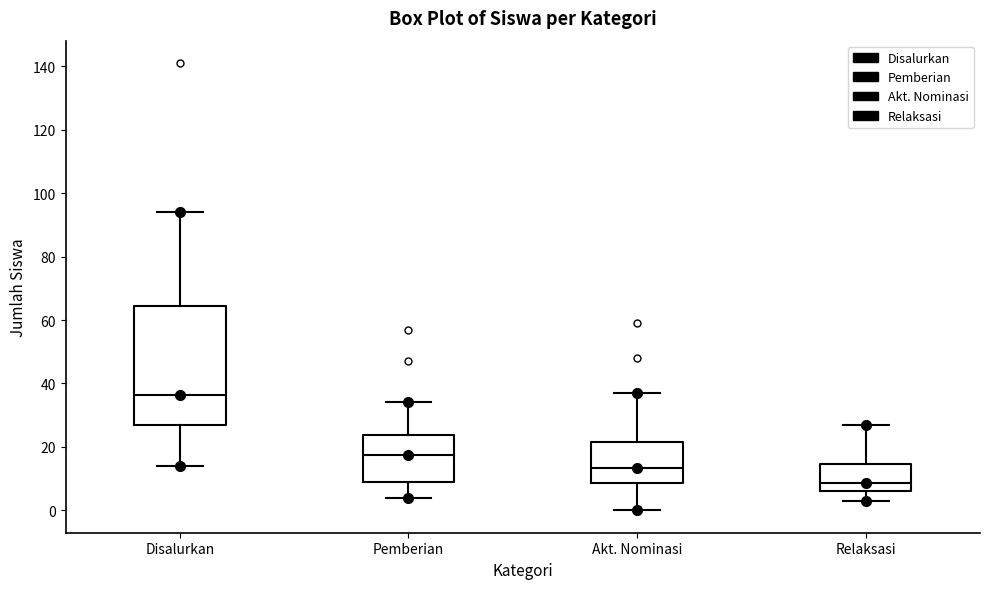

Reading left to right, transcribe this box plot: for each box, give where its median line is, the range the box spans, and where its two whiskers end, as read against the y-axis. The values are not printed on the chart, so give them approximately, as read against the axis.

Disalurkan: median 36, box 26 to 64, whiskers 14 to 94
Pemberian: median 18, box 10 to 24, whiskers 4 to 34
Akt. Nominasi: median 14, box 8 to 22, whiskers 0 to 38
Relaksasi: median 8, box 6 to 14, whiskers 4 to 28